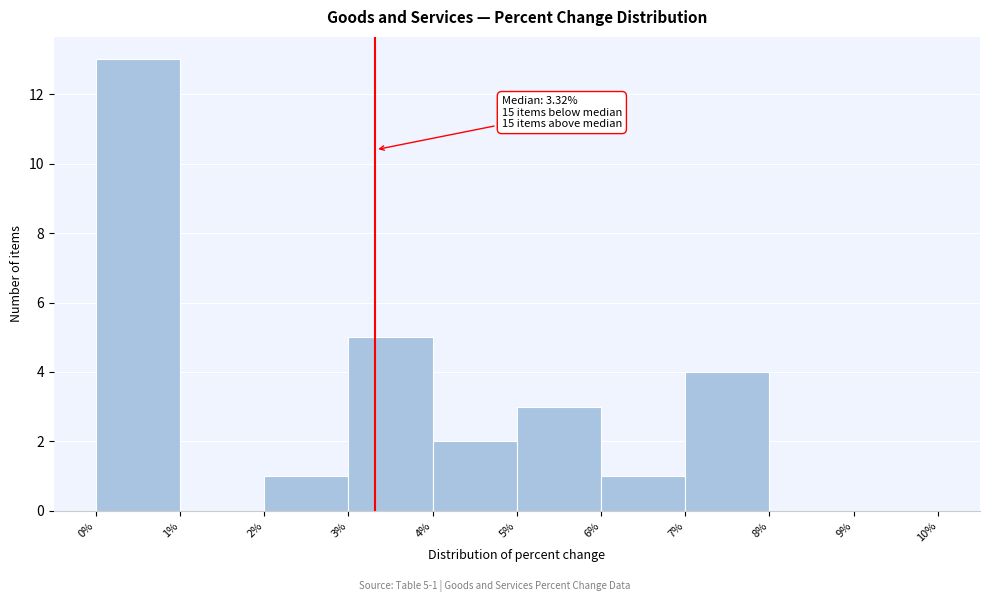

Over which range of the x-axis is the bar tallest?

0% to 1%